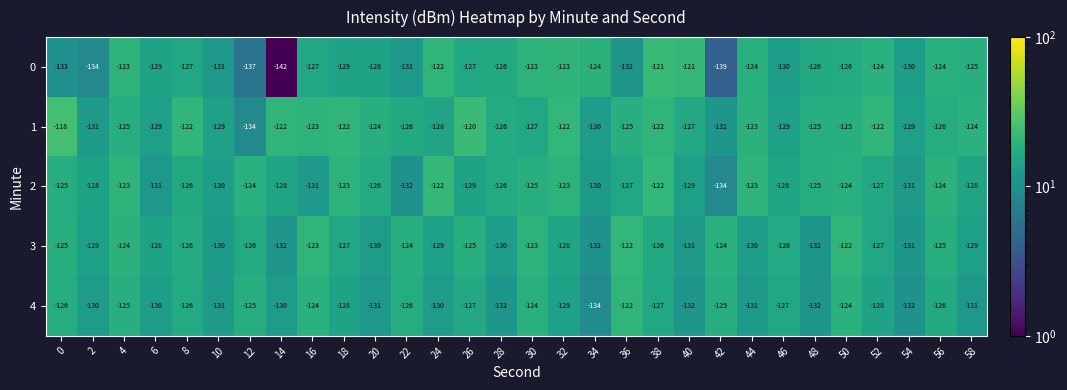

At 14, list the series in order from largest to smallest.

1, 2, 4, 3, 0